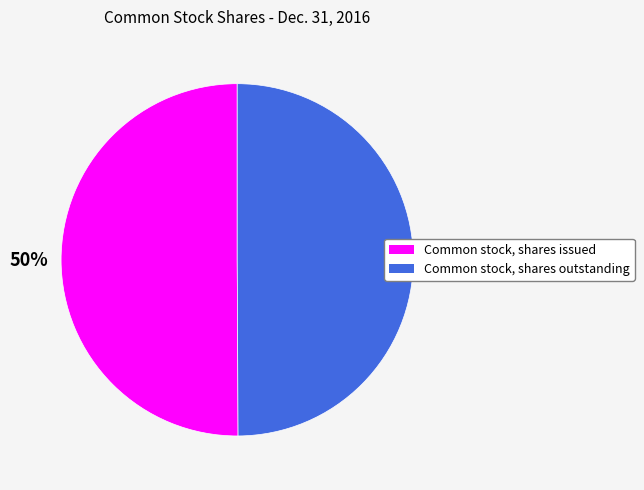

How many segments does this pie chart have?

2